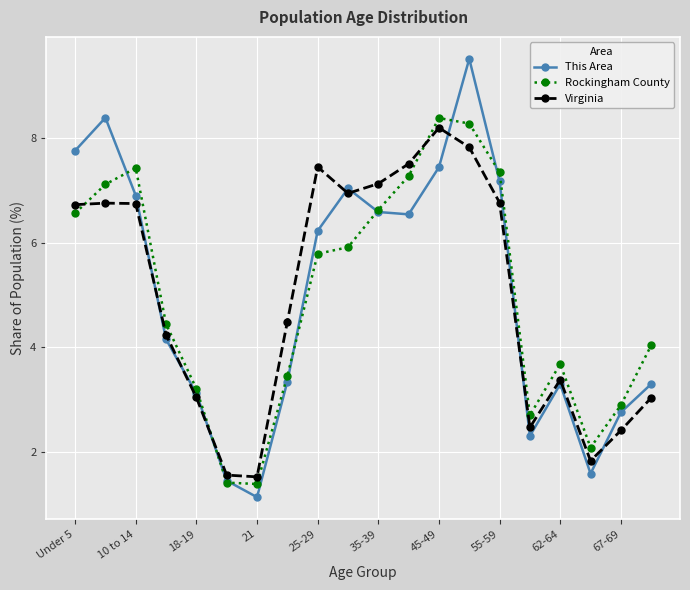

What is the difference between the maximum and minimum values in the Rockingham County series?

7.0